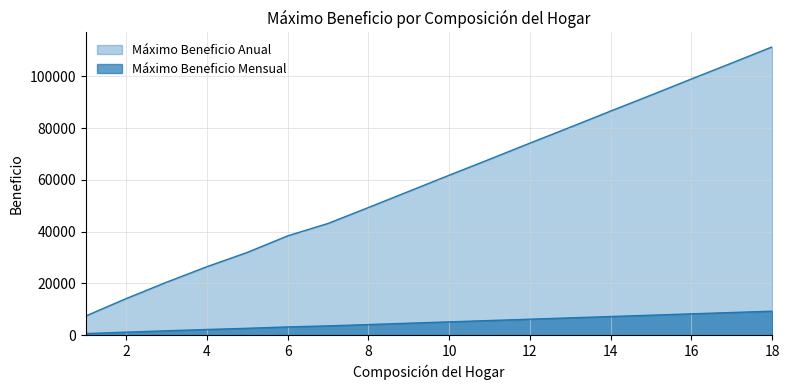

Which series has the largest range (max minus min)?

Máximo Beneficio Anual